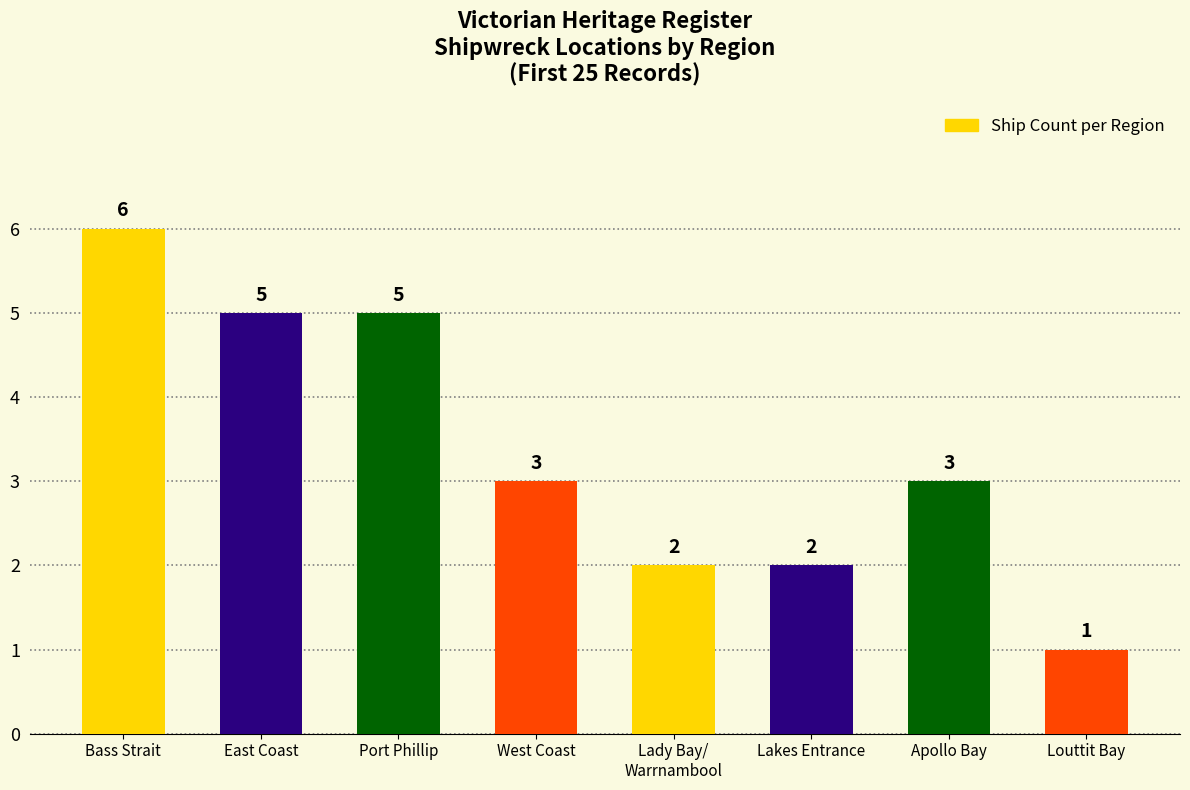

How many distinct data groups are displayed?

1